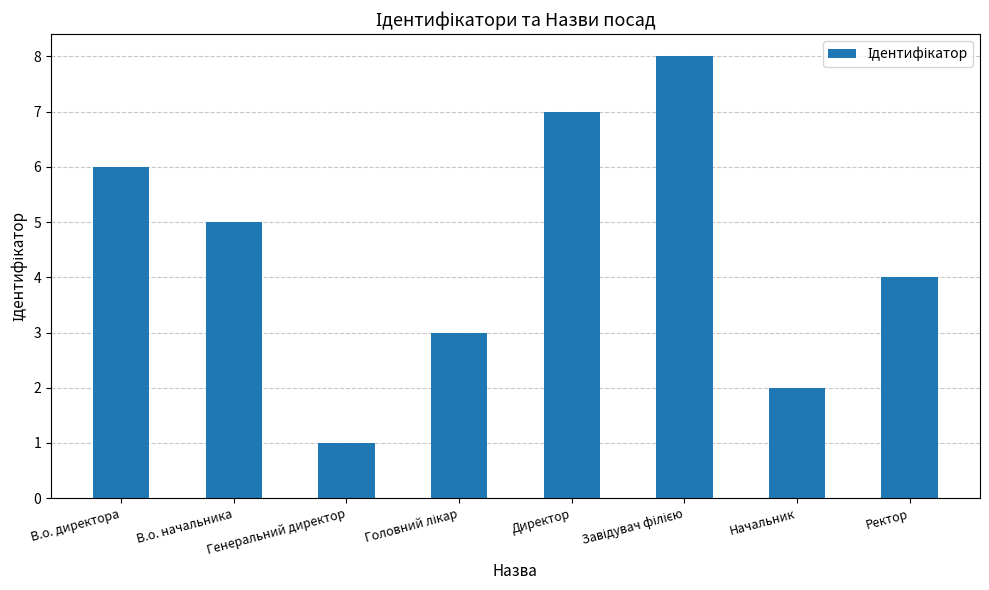

Count the number of data series in this chart.

1